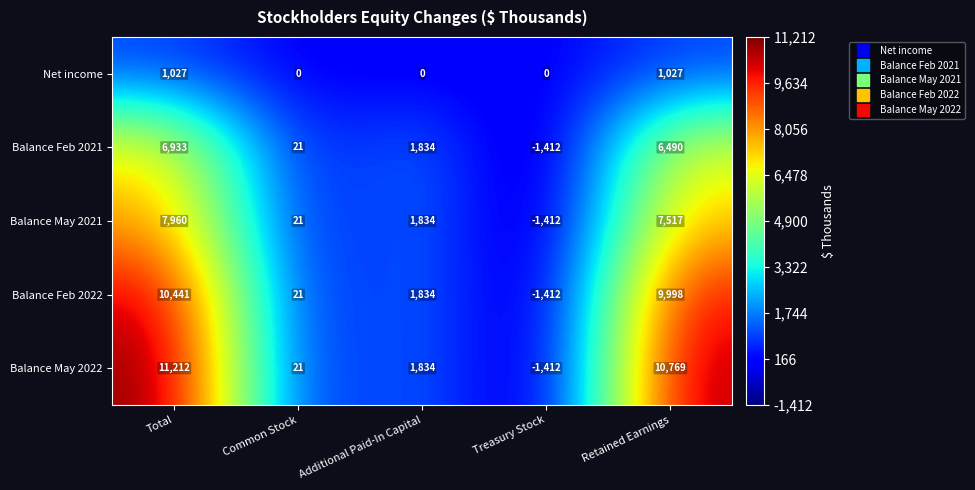

Reading left to right, list all the values displayed in this chart.

Net income: 1027	0	0	0	1027
Balance Feb 2021: 6933	21	1834	-1412	6490
Balance May 2021: 7960	21	1834	-1412	7517
Balance Feb 2022: 10441	21	1834	-1412	9998
Balance May 2022: 11212	21	1834	-1412	10769